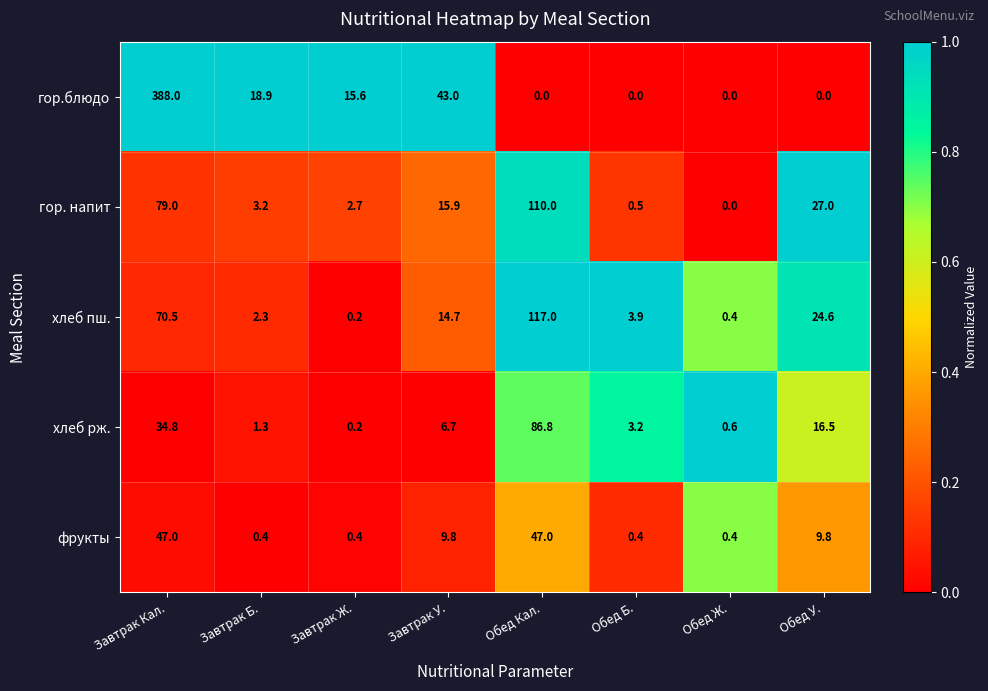

What is the sum of the фрукты values at Завтрак Ж. and Обед Ж.?

0.8